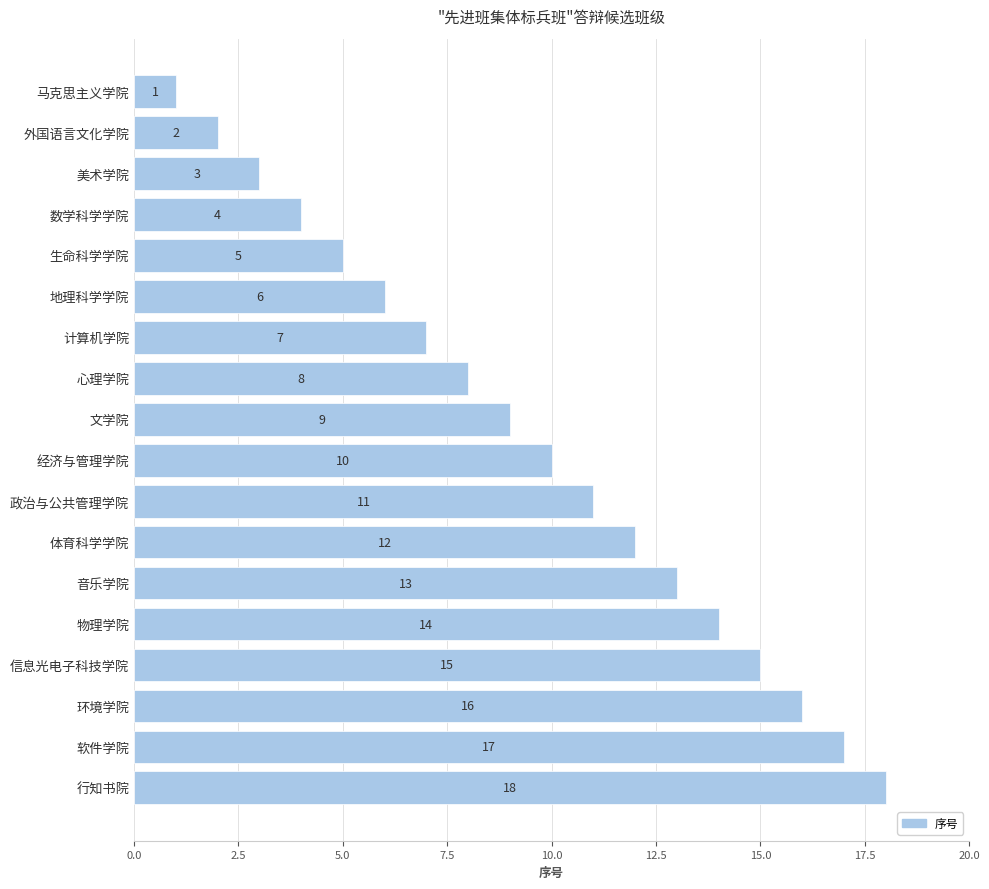

Approximately how many times larger is the value at 文学院 compared to 环境学院?

0.6